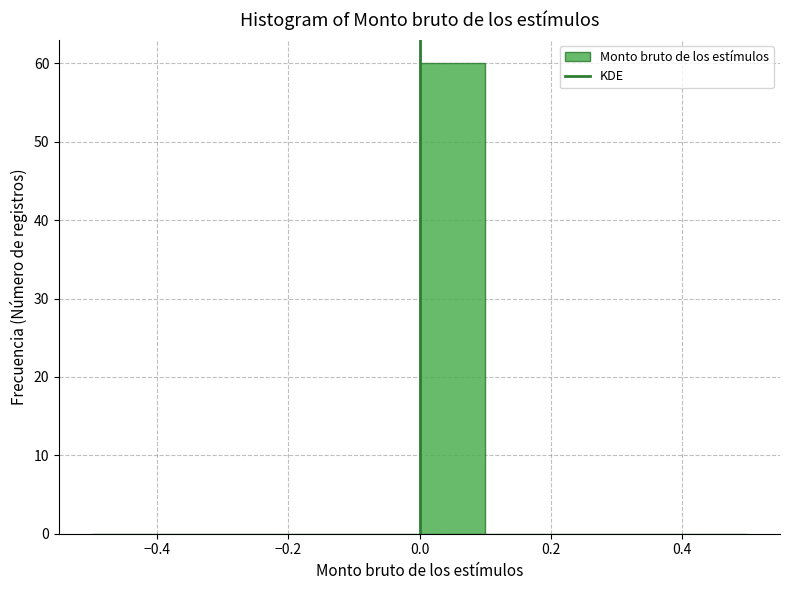

Over which range of the x-axis is the bar tallest?

0.0 to 0.1